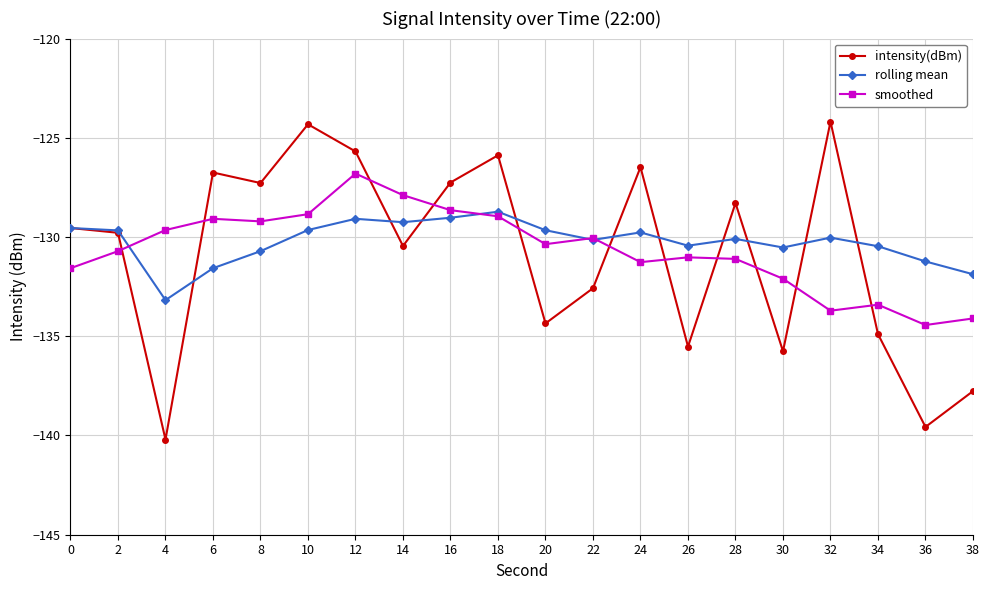

After their last crossing, which series has the higher values: intensity(dBm) or rolling mean?

rolling mean